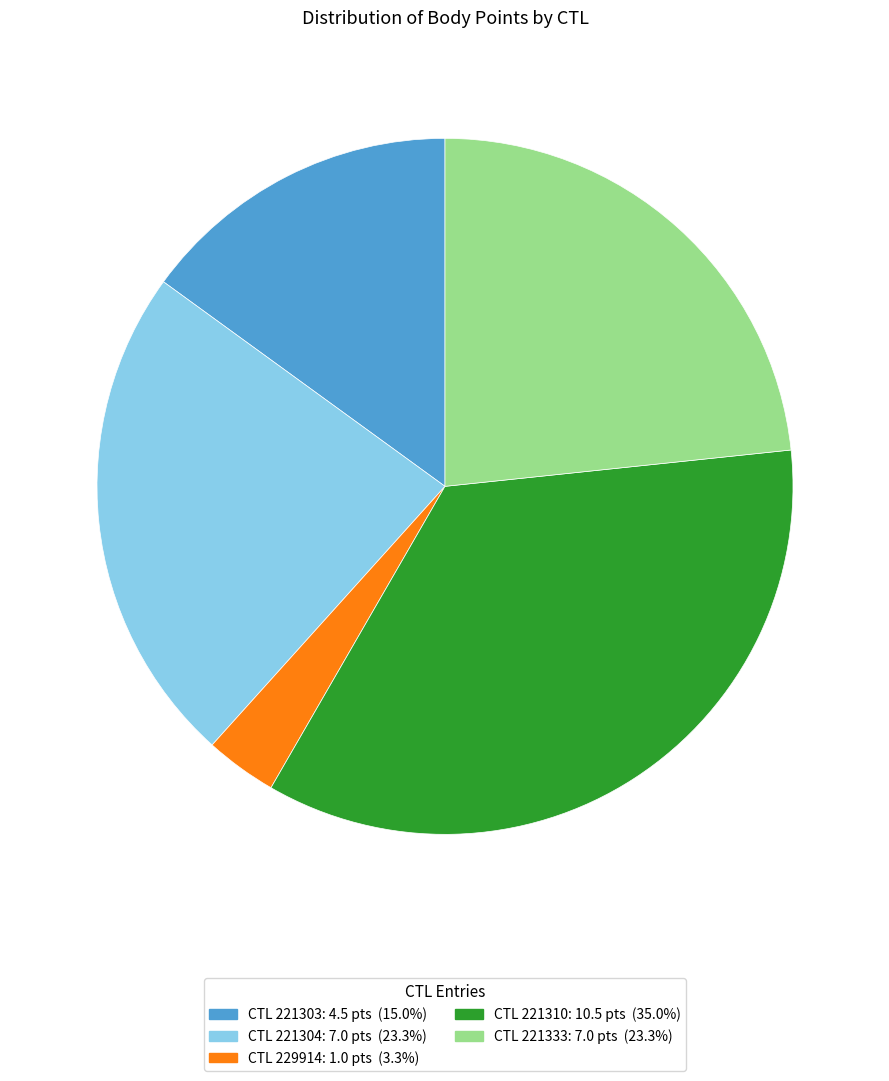

Is there any slice that represents more than half of the pie?

No